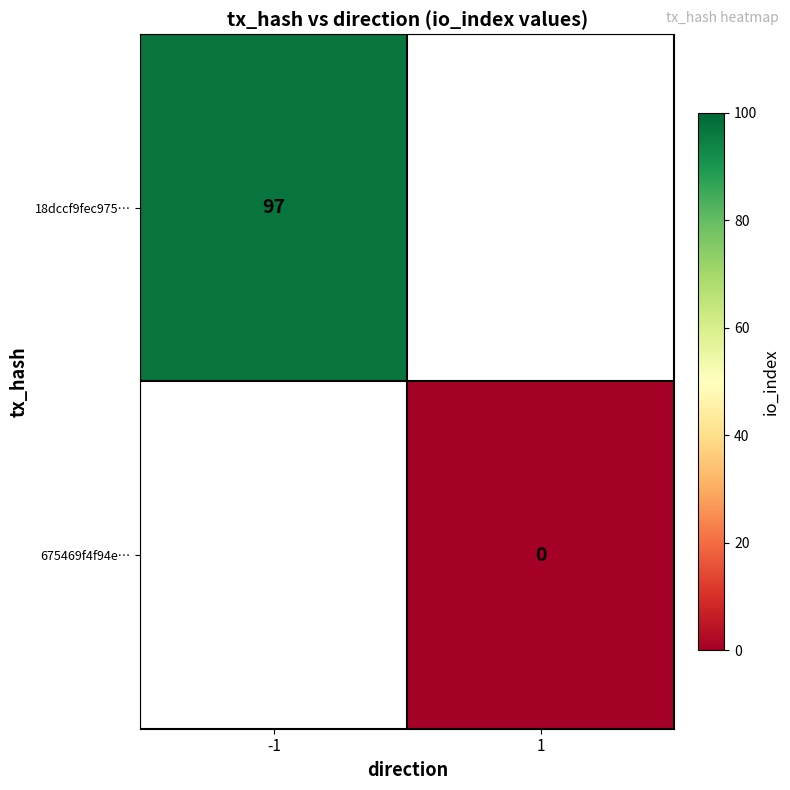

At how many categories does at least one series exceed 21?

1